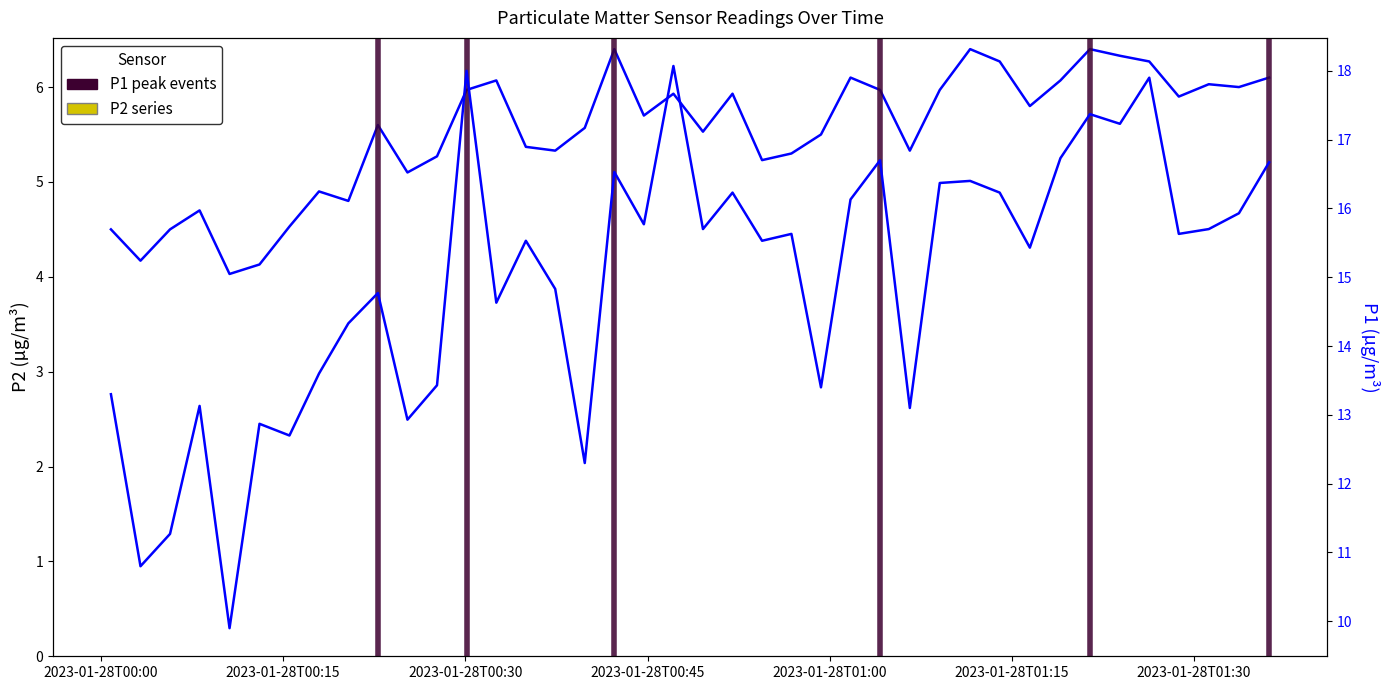

At which label does P1 first exceed 15?

2023-01-28T00:30:06